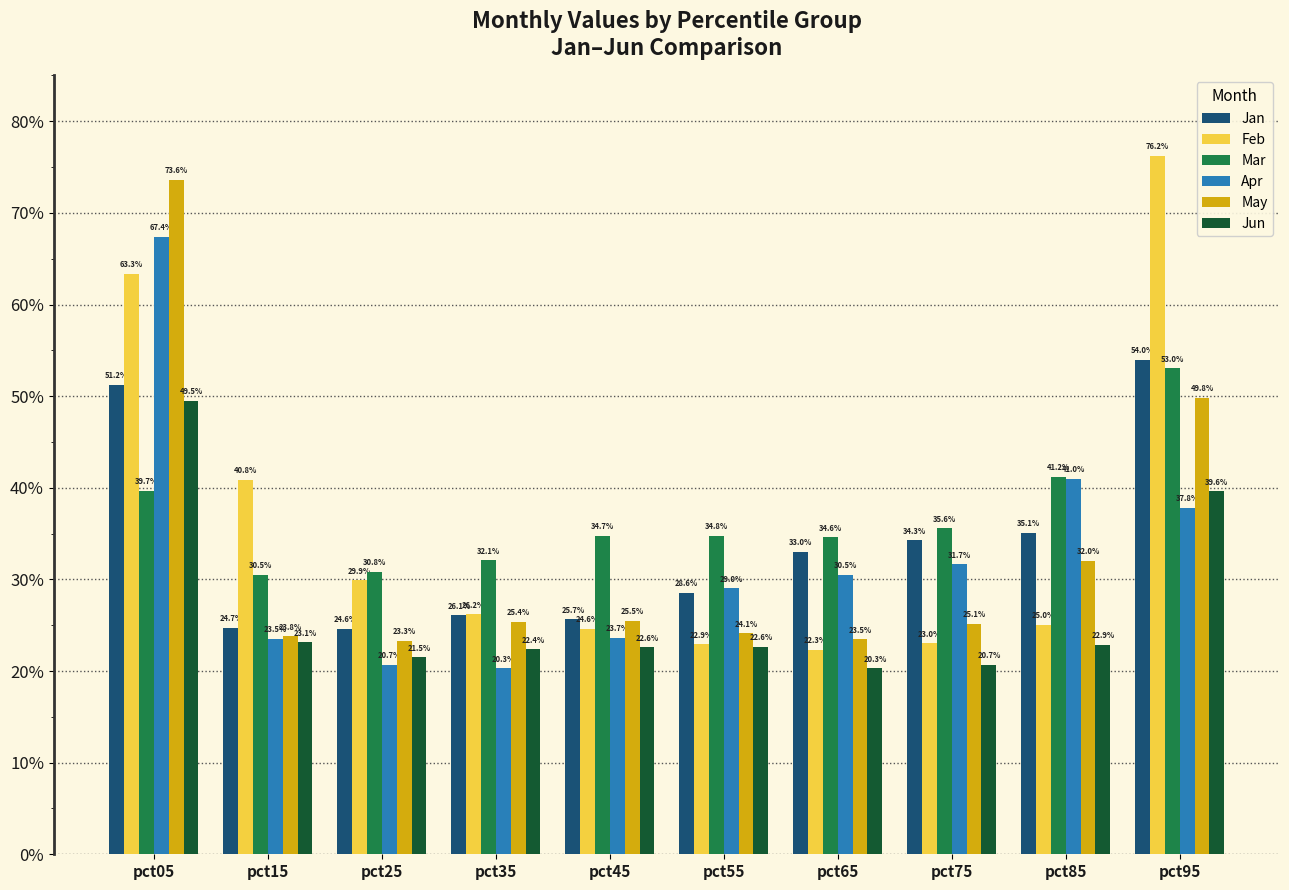

Where is Feb nearest to the value 0?

pct65